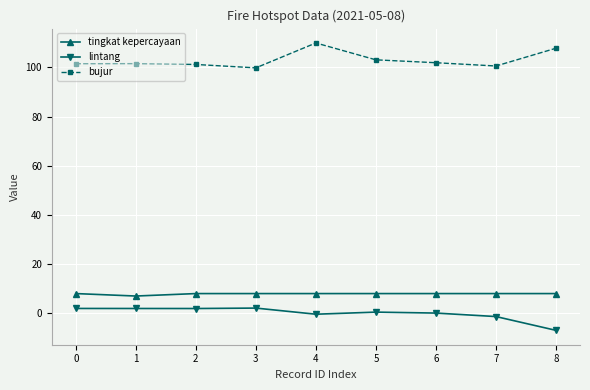

What is the difference between the maximum and minimum values in the bujur series?

10.1